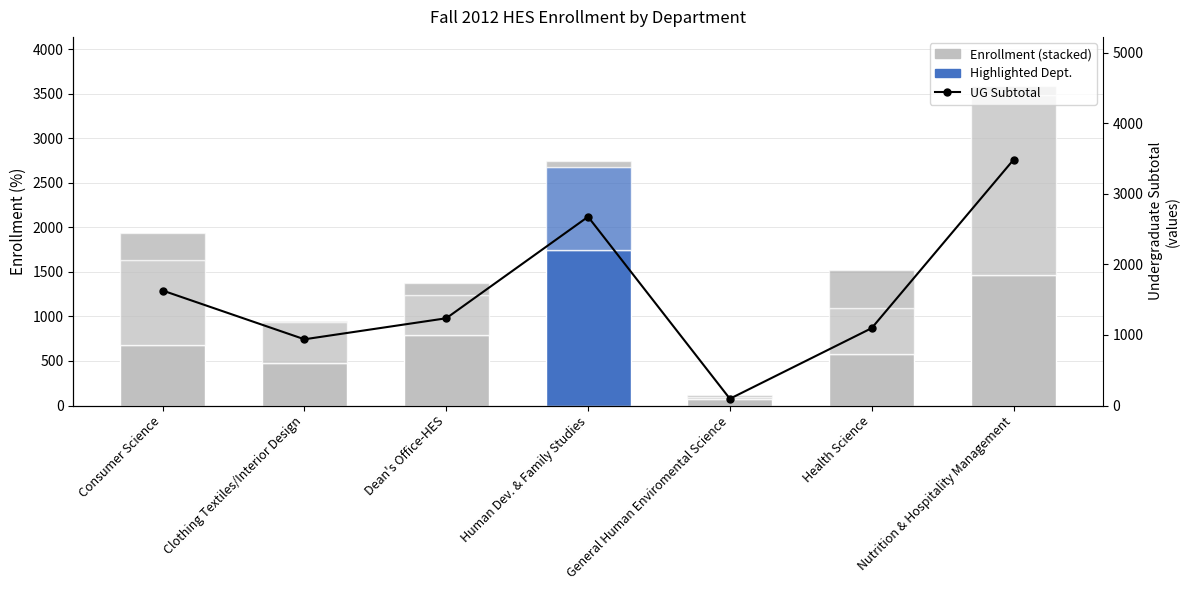

What is the difference between the second highest and minimum values in the Graduate 1 series?

293